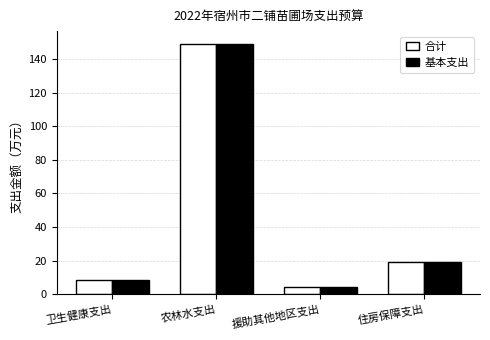

What is the total value across all series at 住房保障支出?

38.4